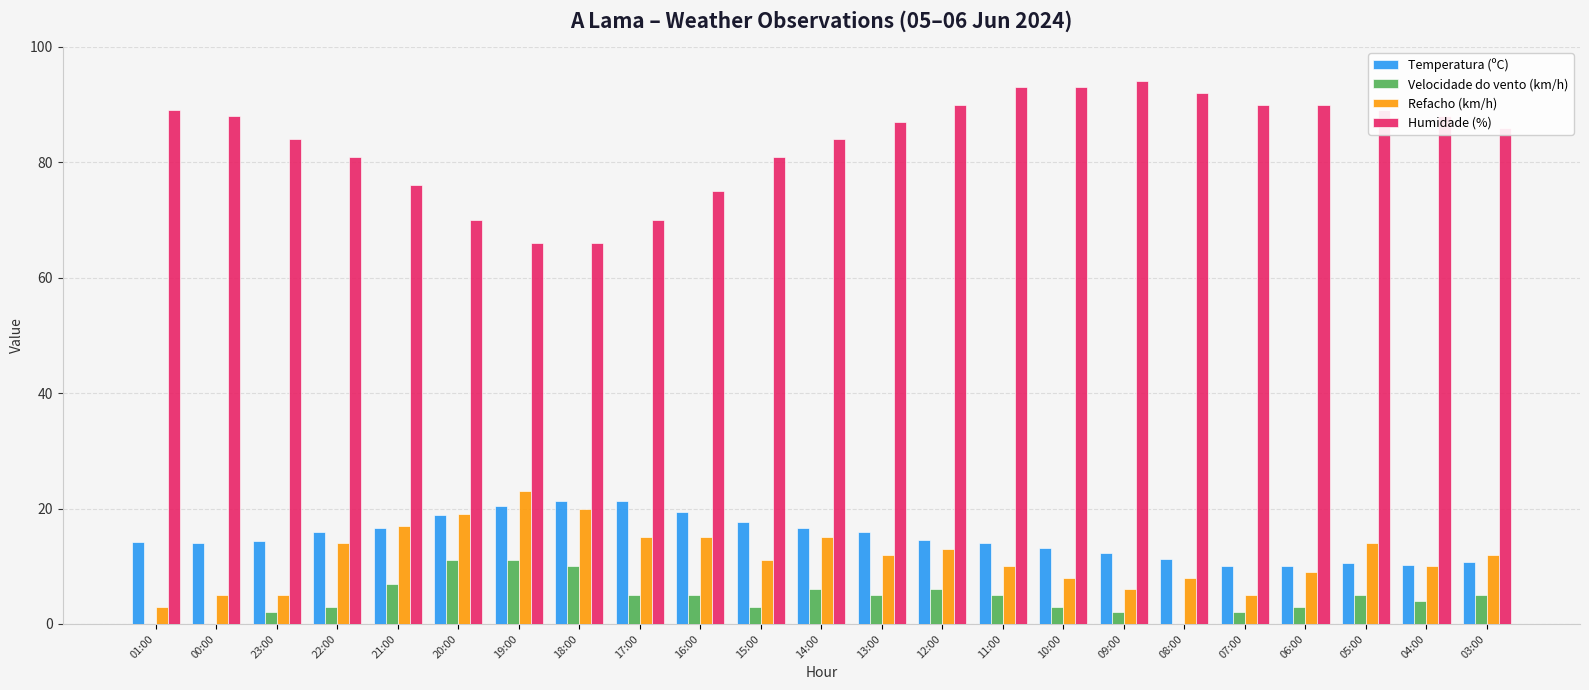

What is the greatest value displayed?

94.0